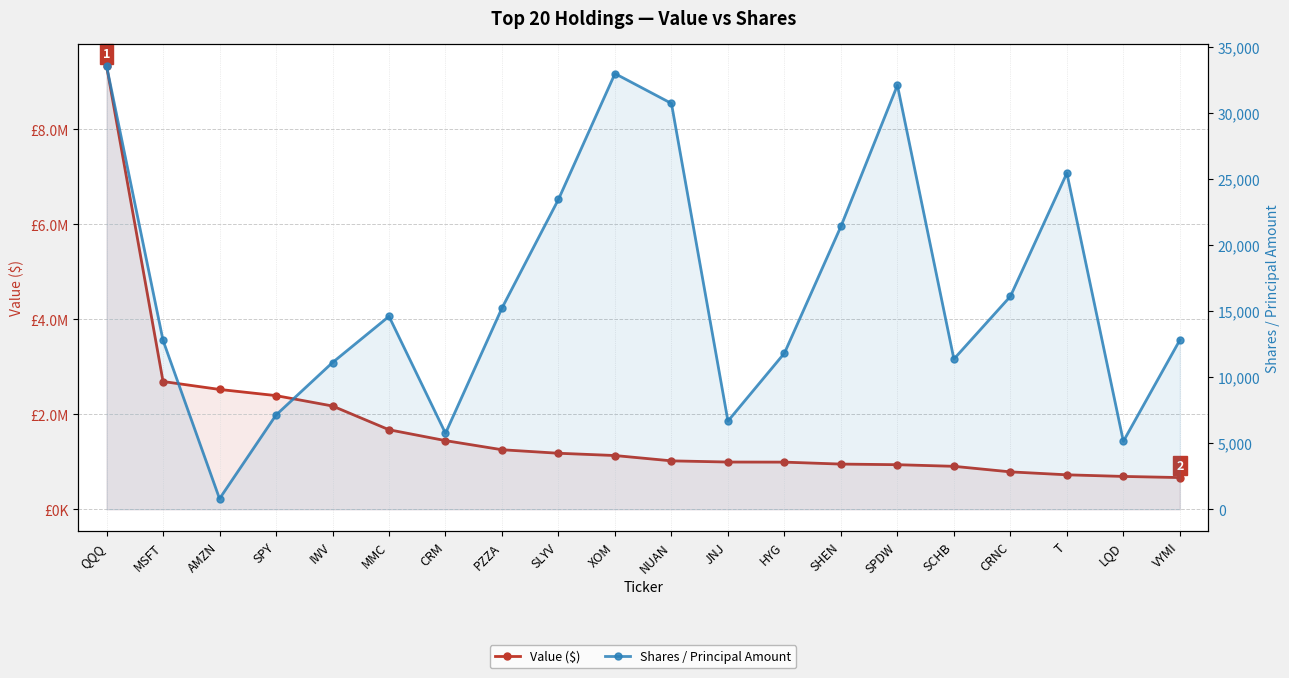

True or false: Value ($) and Shares / Principal Amount intersect in this chart.

False